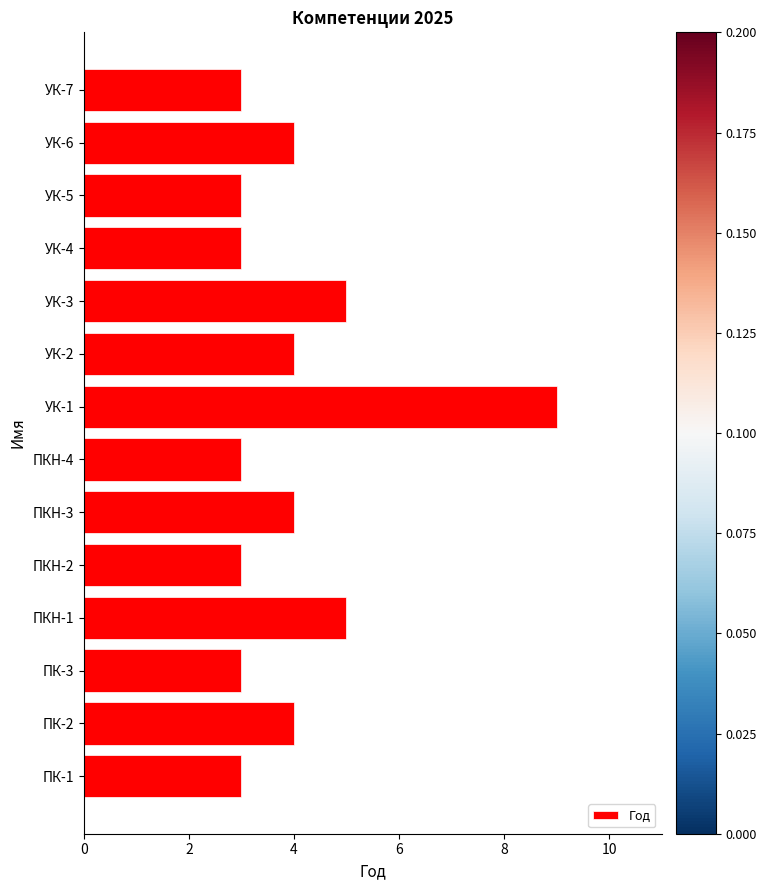

Reading bottom to top, list all the values displayed in this chart.

ПК-1=3	ПК-2=4	ПК-3=3	ПКН-1=5	ПКН-2=3	ПКН-3=4	ПКН-4=3	УК-1=9	УК-2=4	УК-3=5	УК-4=3	УК-5=3	УК-6=4	УК-7=3